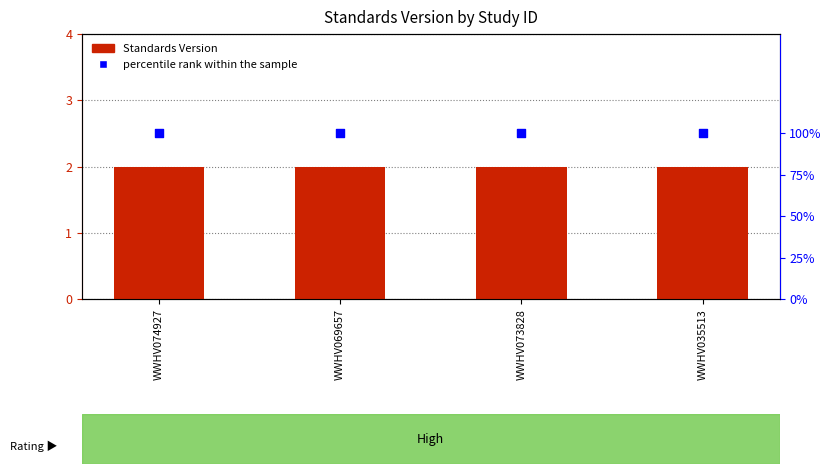

What are all the series names shown in the legend?

Standards Version, percentile rank within the sample